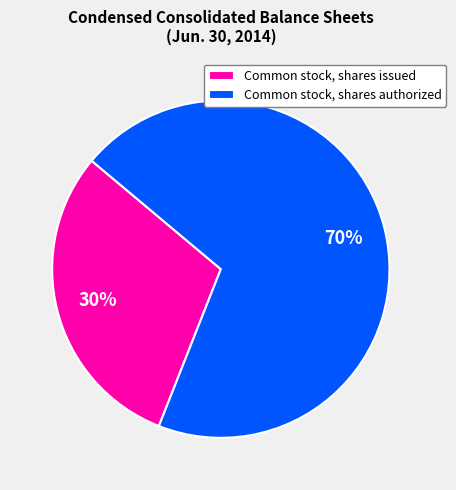

Do Common stock, shares authorized and Common stock, shares issued together represent more than half of the pie?

Yes